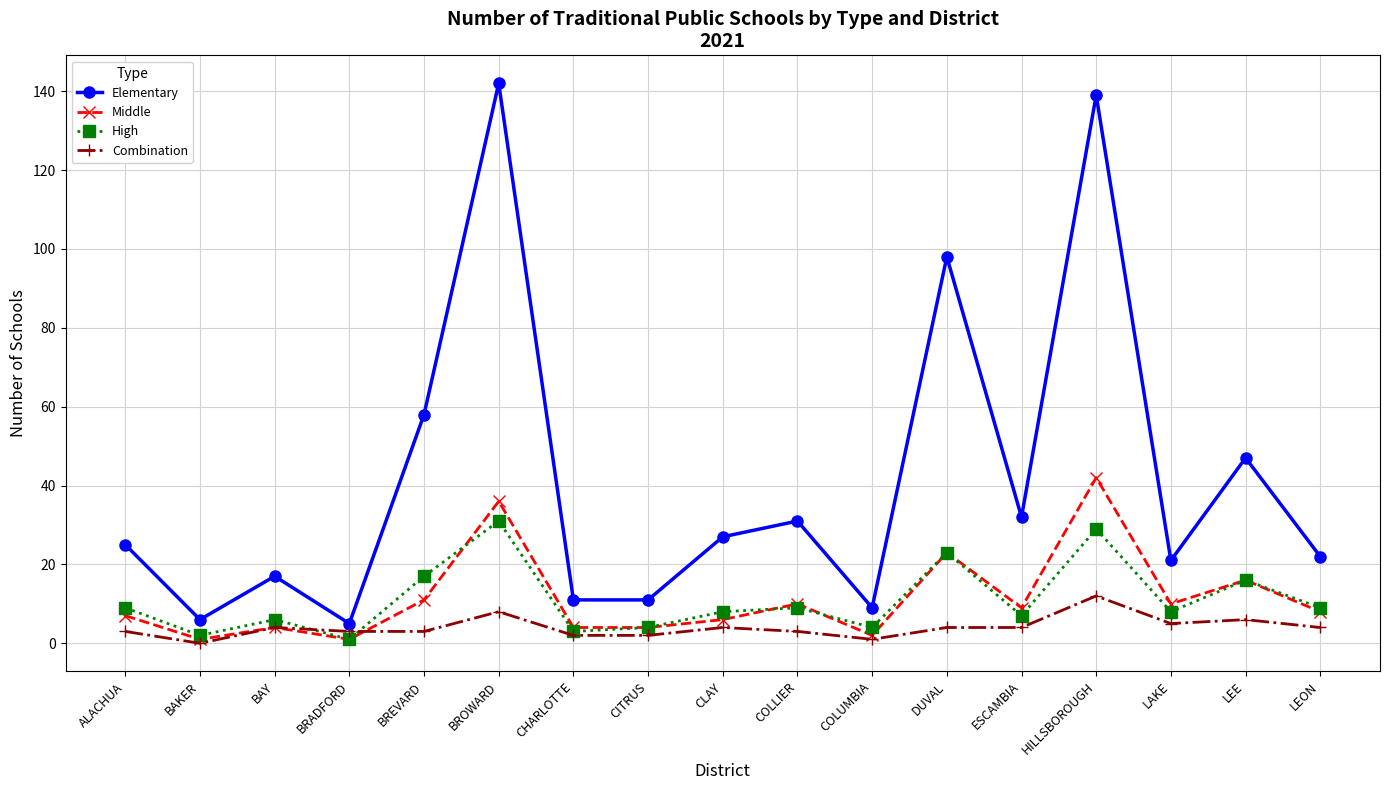

Which series has the largest total across all categories?

Elementary